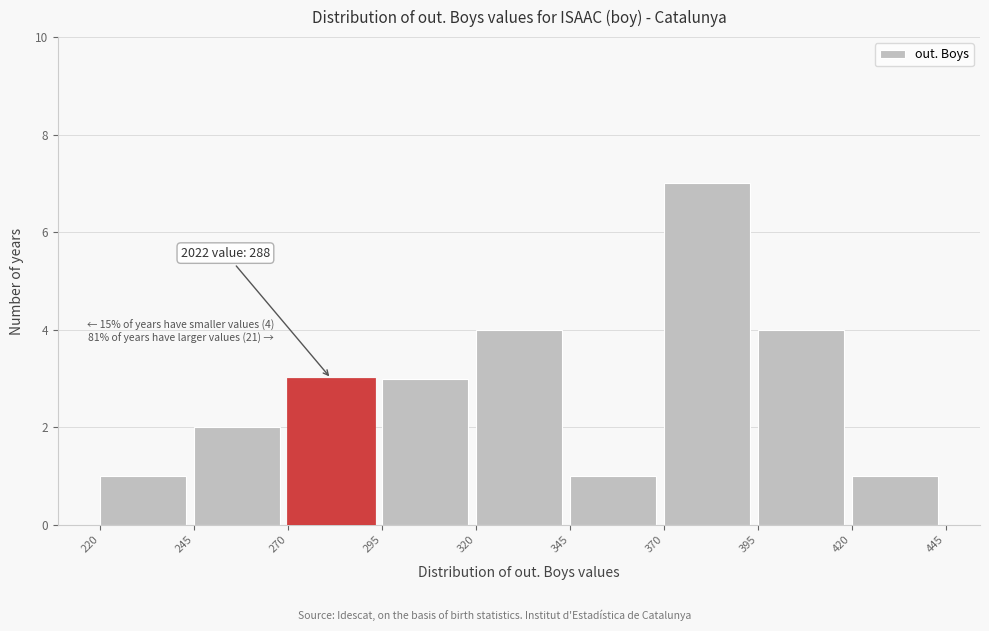

Which range on the x-axis has the tallest bar?

370 to 395